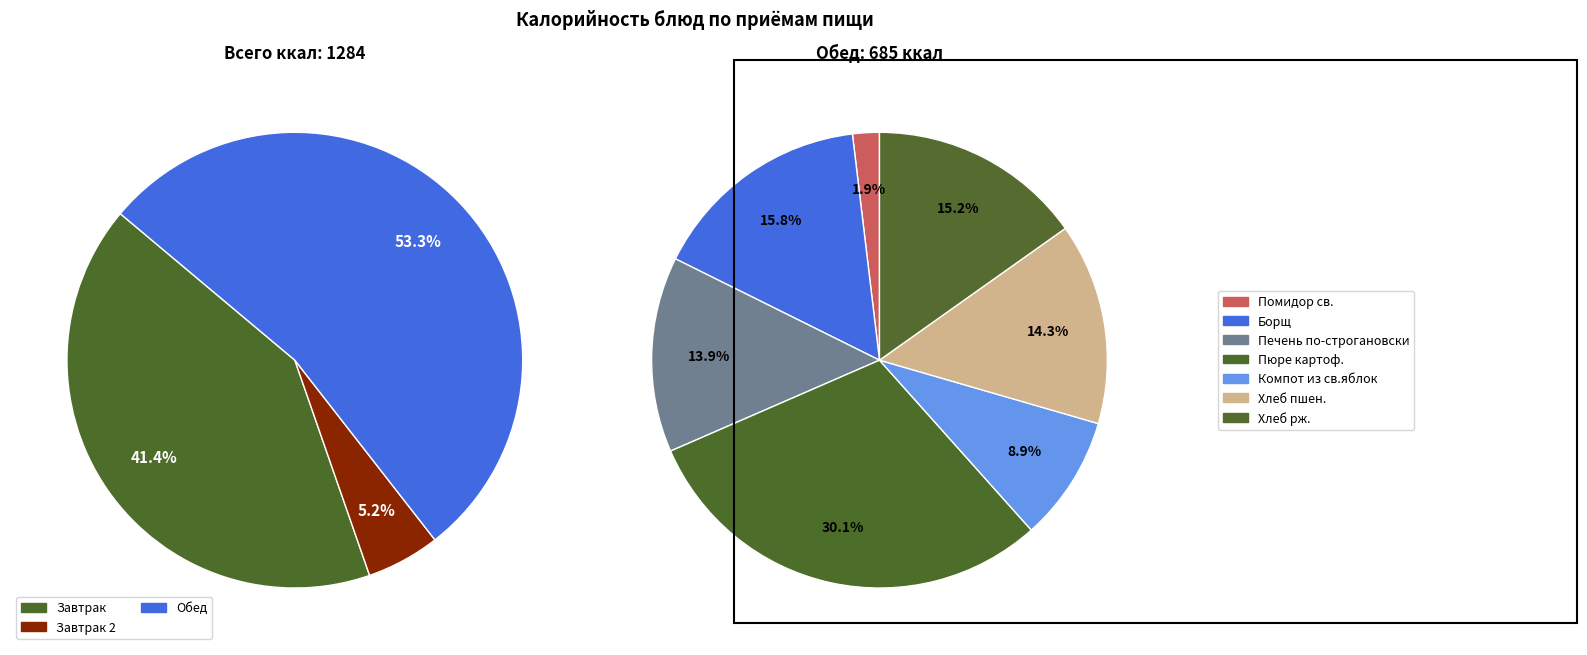

Between Помидор св. and Компот из св.яблок, which is larger?

Компот из св.яблок